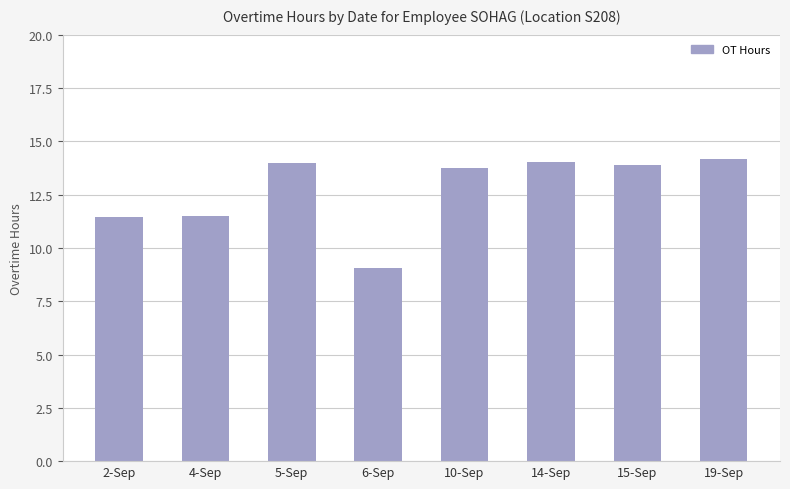

Count the number of values greater than 13.

5